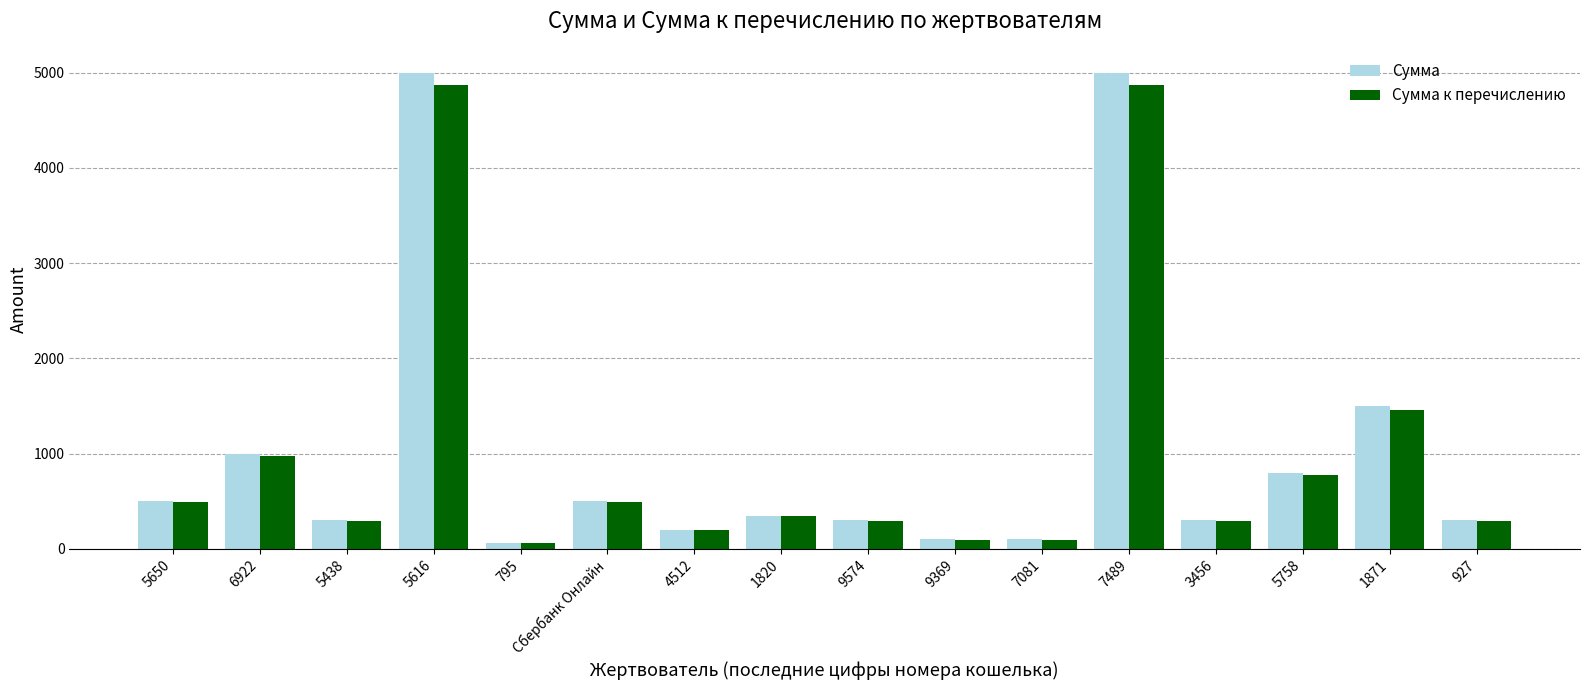

The value of Сумма at 927 is 124.8. True or false?

False